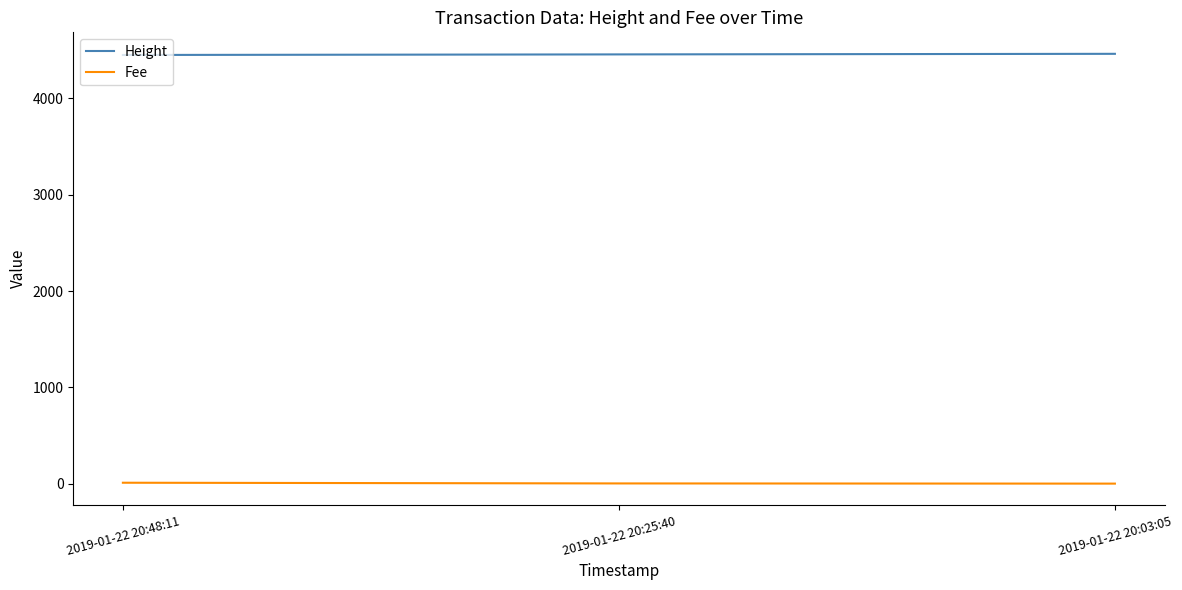

What is the difference between the maximum and minimum values in the Height series?

12.0